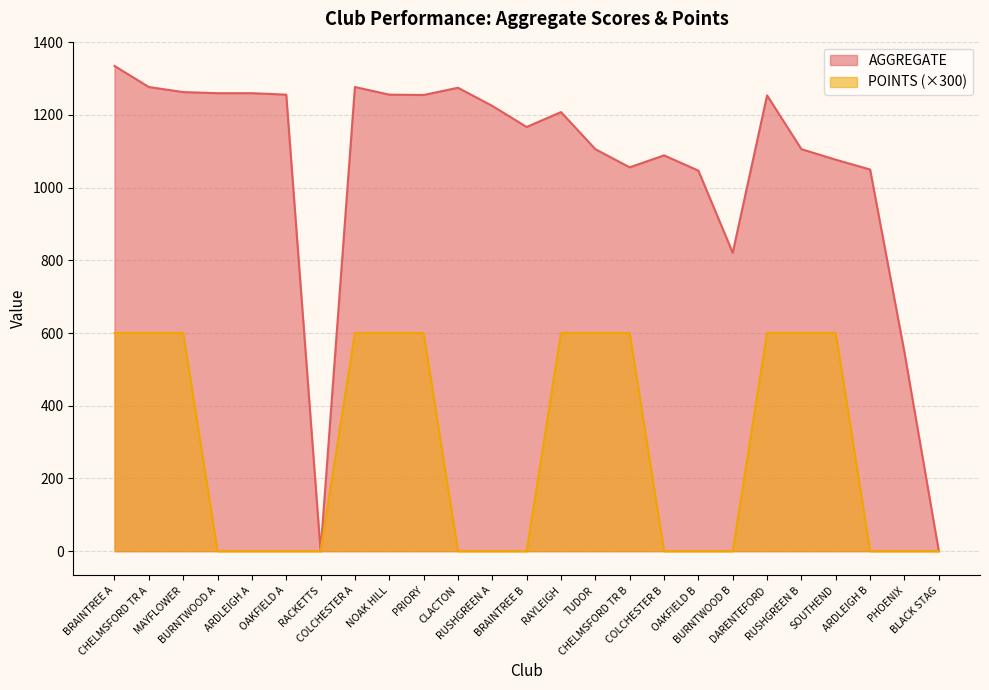

Which series changed the most between CLACTON and TUDOR?

POINTS (×300)